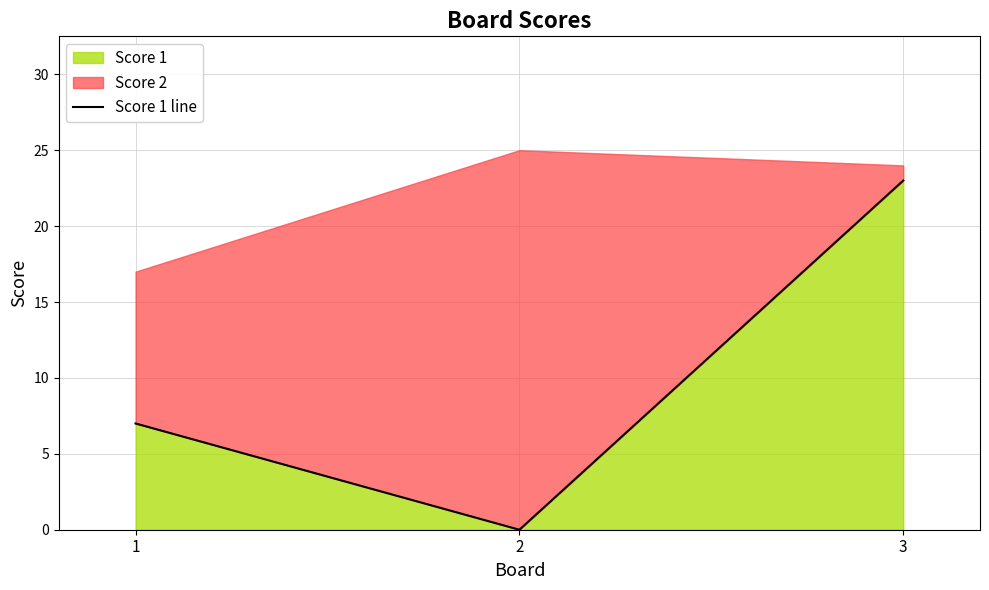

Reading right to left, transcribe all the data shown in this chart.

23	0	7